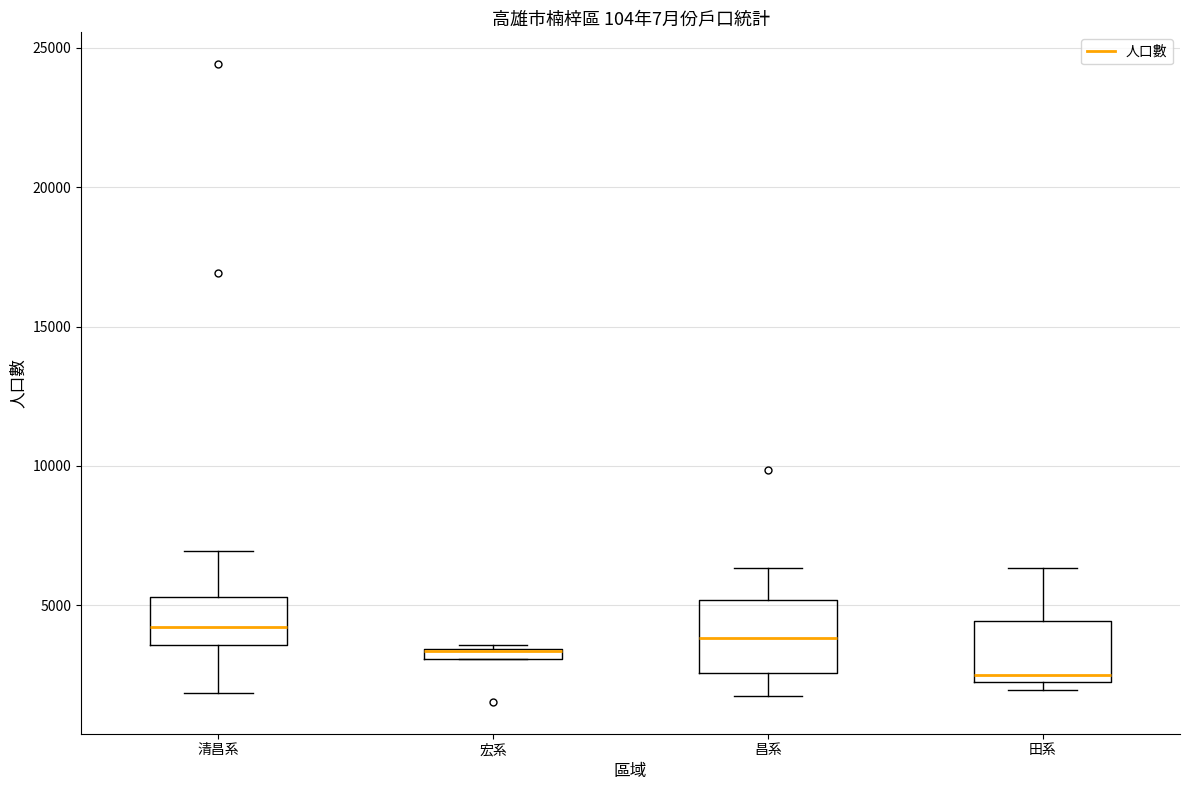

Where does the upper whisker of the box for 田系 end on the y-axis? The values are not printed on the chart, so give them approximately, as read against the axis.

6500